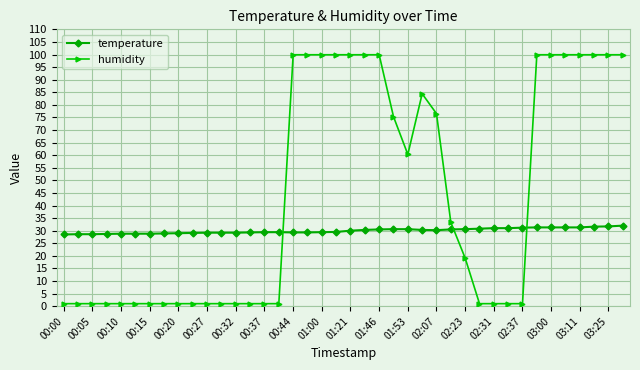

What are all the series names shown in the legend?

temperature, humidity